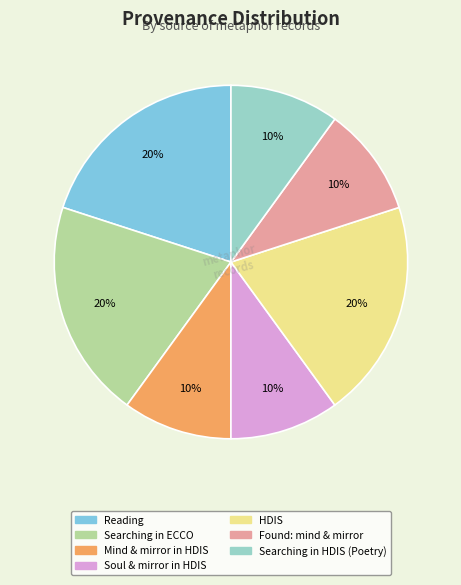

How many slices are in this pie chart?

7